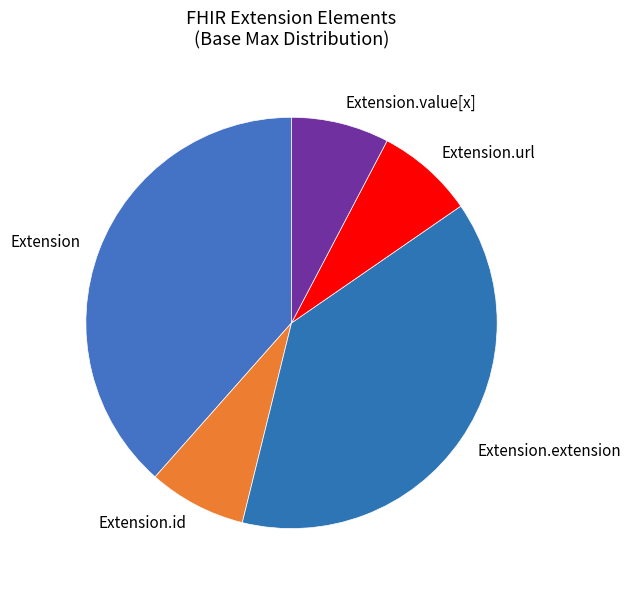

Does Extension.url represent more than half of the total?

No